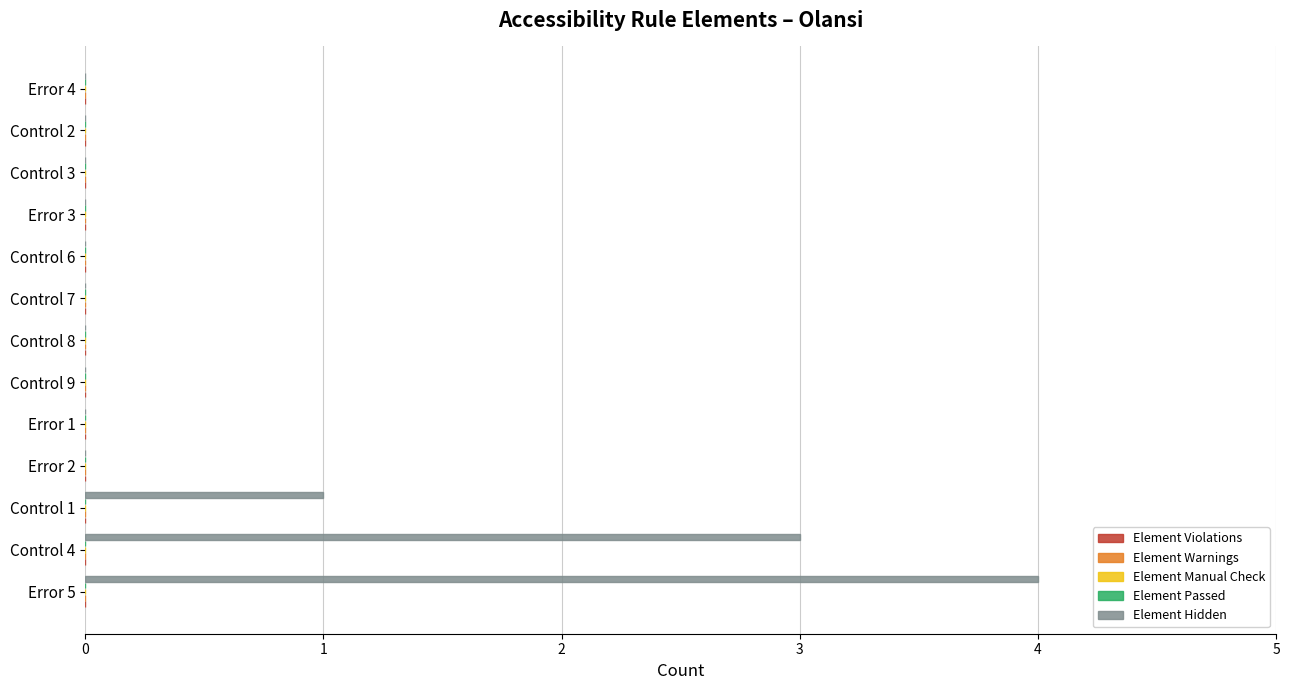

How many categories are shown in the chart?

13